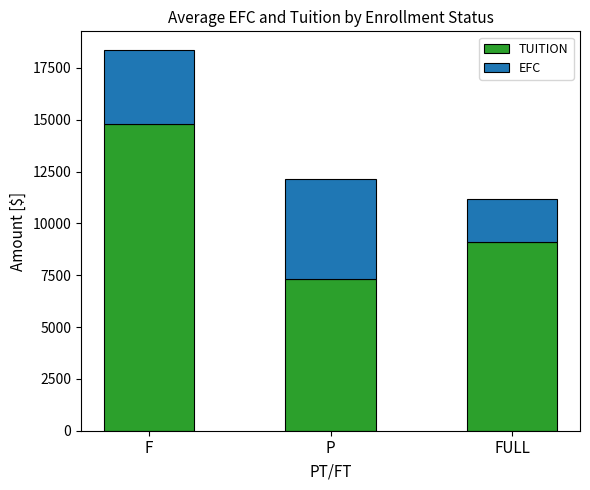

Where does the TUITION series first go above 9126?

F